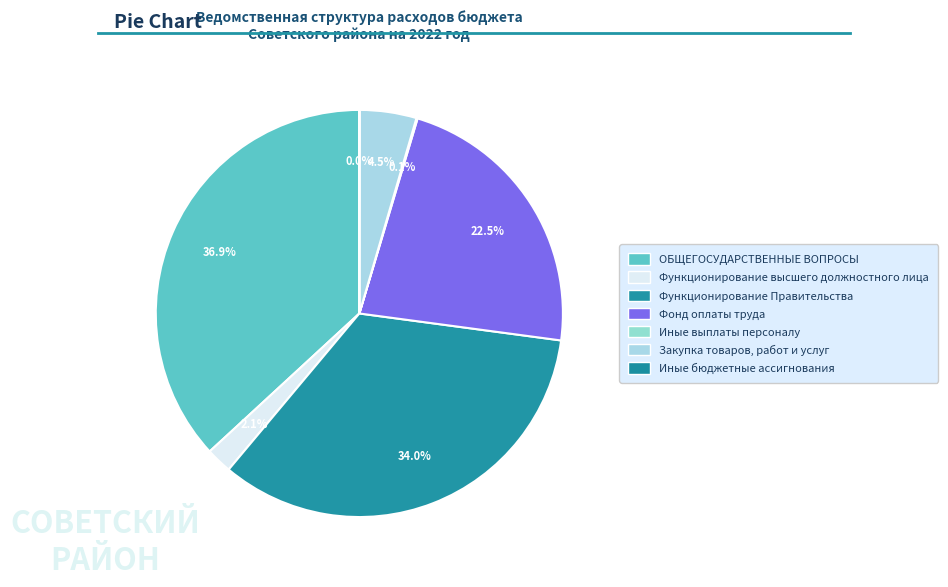

To the nearest percent, what is the combined percentage of Иные бюджетные ассигнования and Фонд оплаты труда?

23%